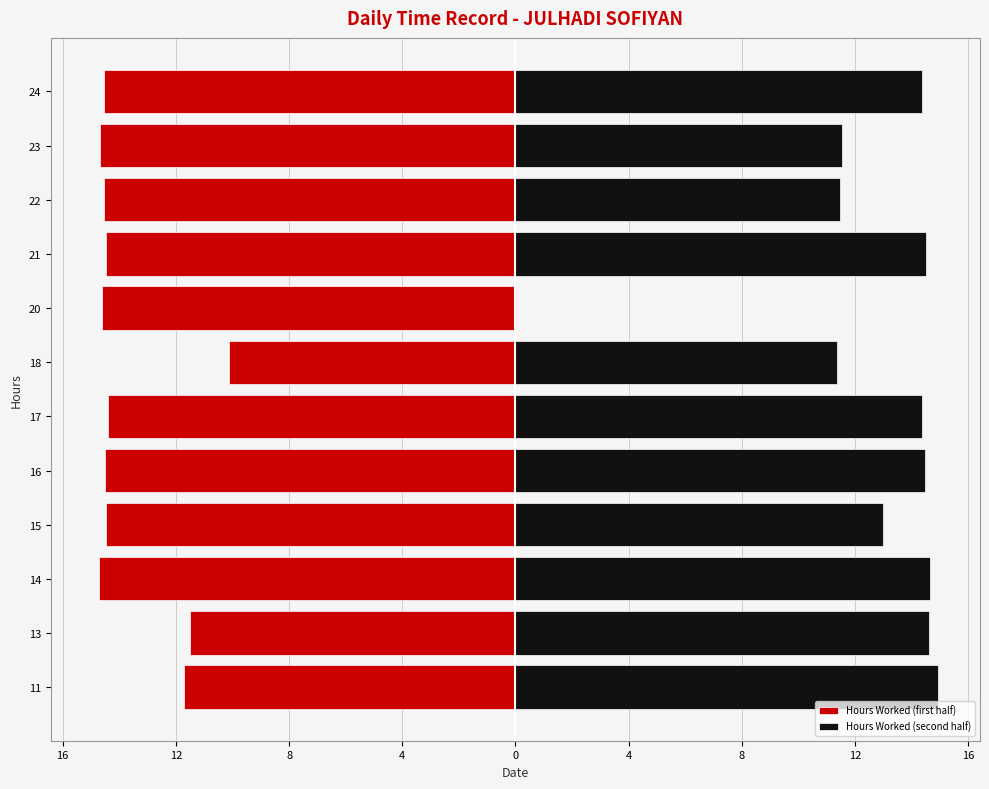

How many data points in Hours Worked (second half) are above 14?

7